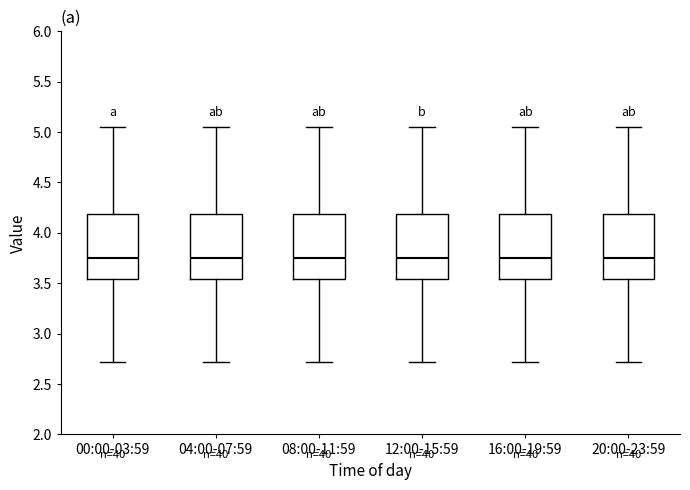

Reading left to right, transcribe this box plot: for each box, give where its median line is, the range the box spans, and where its two whiskers end, as read against the y-axis. The values are not printed on the chart, so give them approximately, as read against the axis.

00:00-03:59: median 3.75, box 3.55 to 4.20, whiskers 2.70 to 5.05
04:00-07:59: median 3.75, box 3.55 to 4.20, whiskers 2.70 to 5.05
08:00-11:59: median 3.75, box 3.55 to 4.20, whiskers 2.70 to 5.05
12:00-15:59: median 3.75, box 3.55 to 4.20, whiskers 2.70 to 5.05
16:00-19:59: median 3.75, box 3.55 to 4.20, whiskers 2.70 to 5.05
20:00-23:59: median 3.75, box 3.55 to 4.20, whiskers 2.70 to 5.05